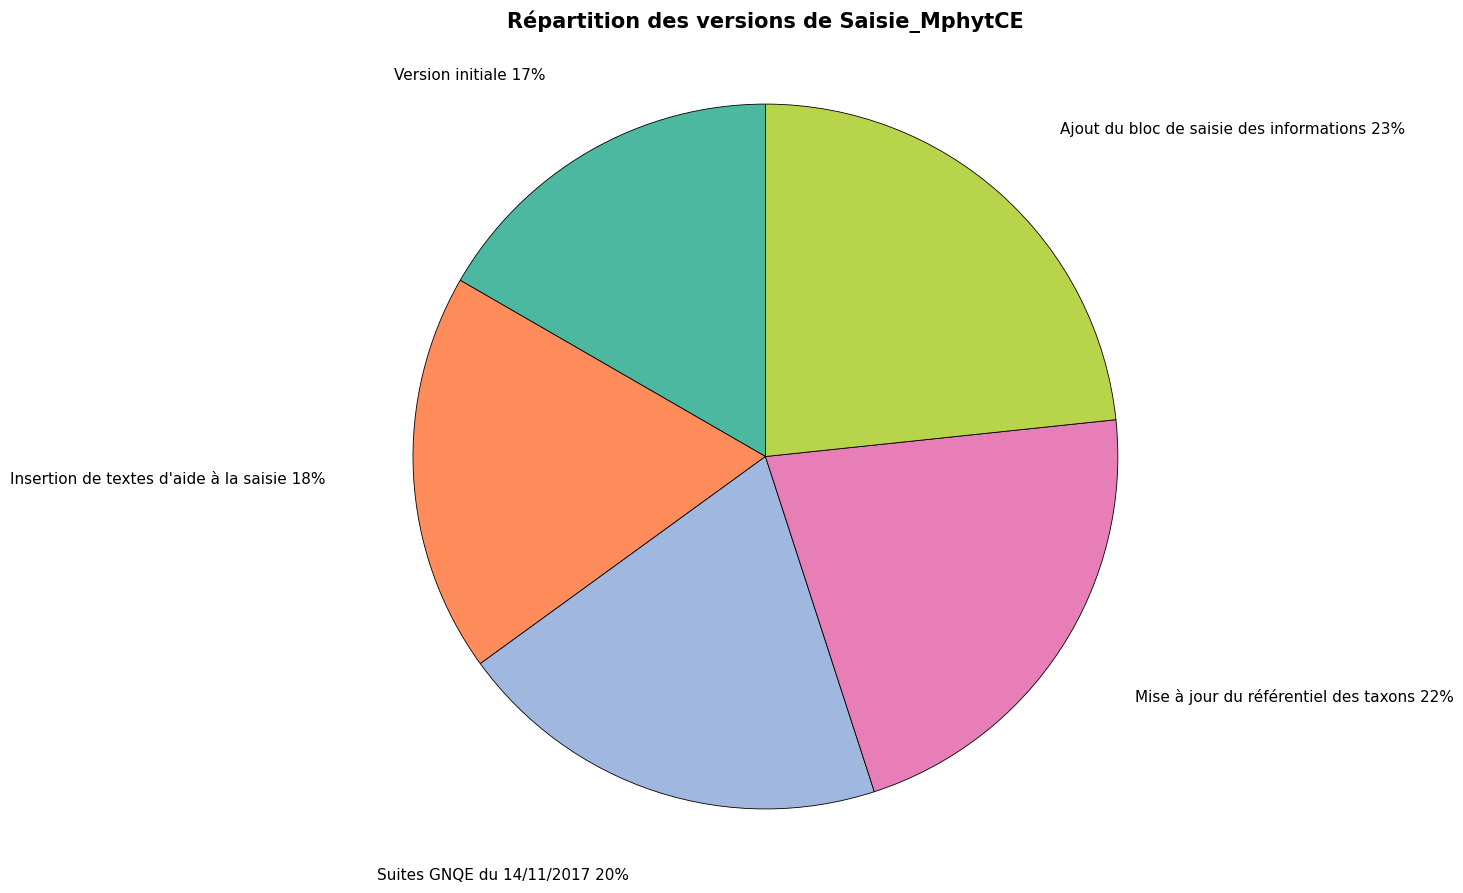

To the nearest percent, what is the average slice percentage?

20%